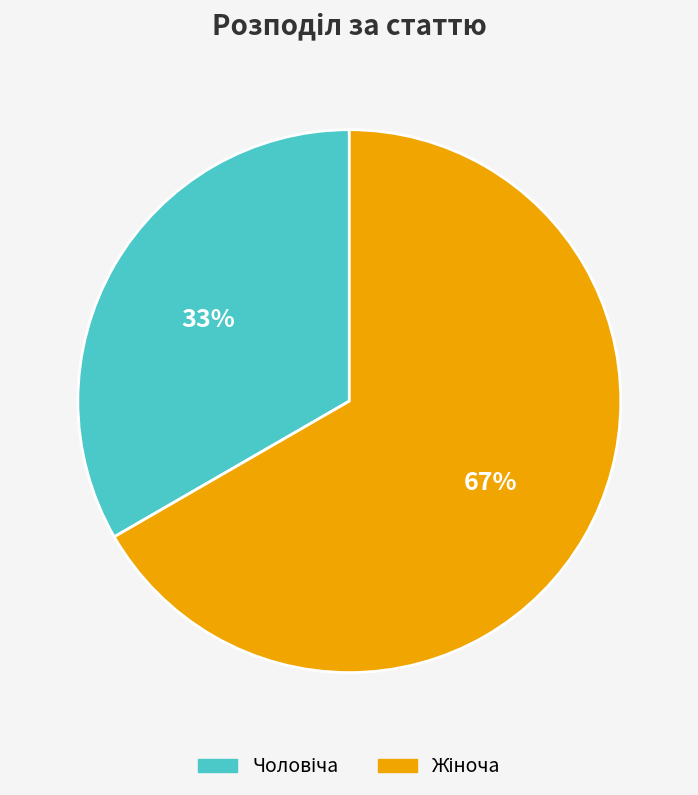

To the nearest percent, what is the average slice percentage?

50%